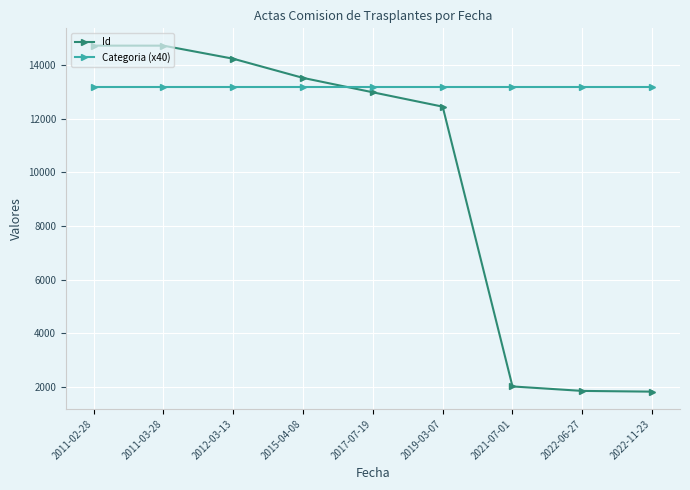

Is the value of Id at 2019-03-07 greater than the value of Categoria (x40) at 2011-02-28?

No